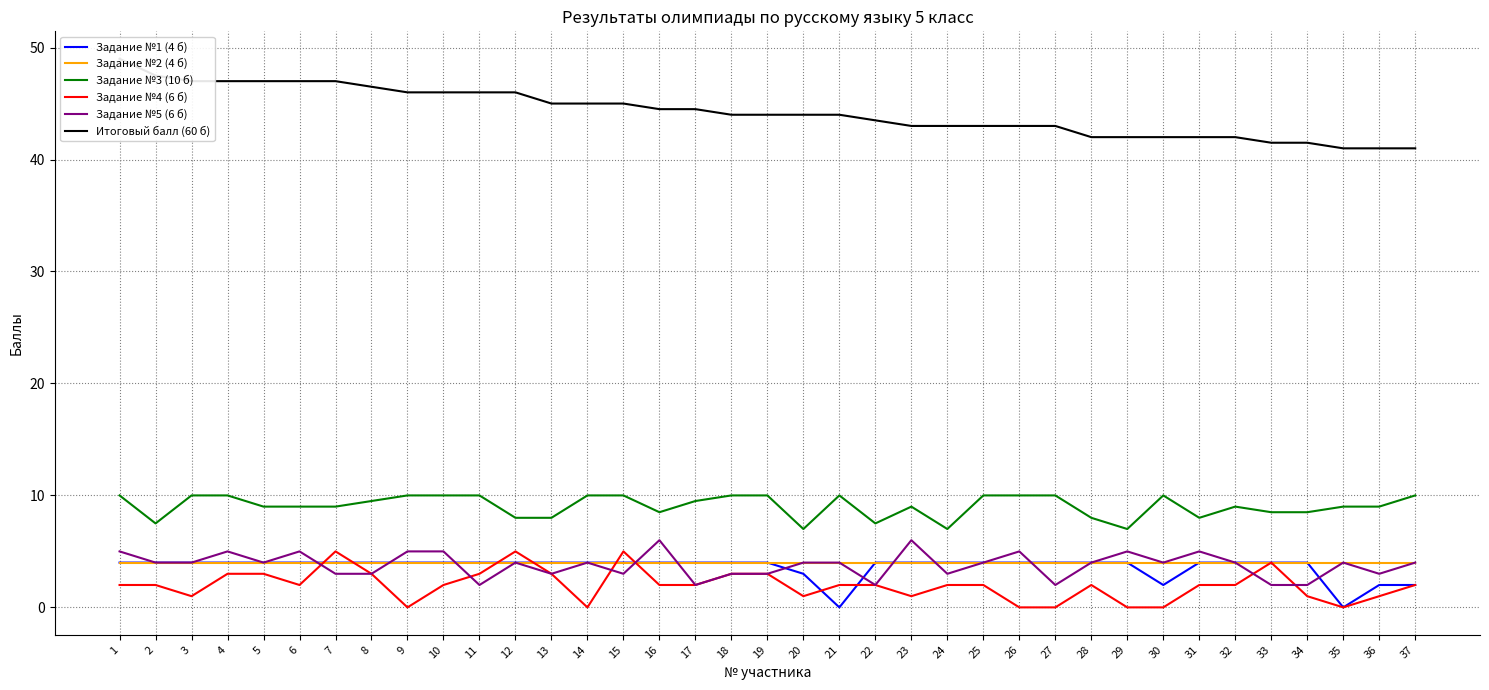

Reading left to right, extract all data points from this chart.

Задание №1 (4 б): 1=4.0	2=4.0	3=4.0	4=4.0	5=4.0	6=4.0	7=4.0	8=4.0	9=4.0	10=4.0	11=4.0	12=4.0	13=4.0	14=4.0	15=4.0	16=4.0	17=4.0	18=4.0	19=4.0	20=3.0	21=0.0	22=4.0	23=4.0	24=4.0	25=4.0	26=4.0	27=4.0	28=4.0	29=4.0	30=2.0	31=4.0	32=4.0	33=4.0	34=4.0	35=0.0	36=2.0	37=2.0
Задание №2 (4 б): 1=4.0	2=4.0	3=4.0	4=4.0	5=4.0	6=4.0	7=4.0	8=4.0	9=4.0	10=4.0	11=4.0	12=4.0	13=4.0	14=4.0	15=4.0	16=4.0	17=4.0	18=4.0	19=4.0	20=4.0	21=4.0	22=4.0	23=4.0	24=4.0	25=4.0	26=4.0	27=4.0	28=4.0	29=4.0	30=4.0	31=4.0	32=4.0	33=4.0	34=4.0	35=4.0	36=4.0	37=4.0
Задание №3 (10 б): 1=10.0	2=7.5	3=10.0	4=10.0	5=9.0	6=9.0	7=9.0	8=9.5	9=10.0	10=10.0	11=10.0	12=8.0	13=8.0	14=10.0	15=10.0	16=8.5	17=9.5	18=10.0	19=10.0	20=7.0	21=10.0	22=7.5	23=9.0	24=7.0	25=10.0	26=10.0	27=10.0	28=8.0	29=7.0	30=10.0	31=8.0	32=9.0	33=8.5	34=8.5	35=9.0	36=9.0	37=10.0
Задание №4 (6 б): 1=2.0	2=2.0	3=1.0	4=3.0	5=3.0	6=2.0	7=5.0	8=3.0	9=0.0	10=2.0	11=3.0	12=5.0	13=3.0	14=0.0	15=5.0	16=2.0	17=2.0	18=3.0	19=3.0	20=1.0	21=2.0	22=2.0	23=1.0	24=2.0	25=2.0	26=0.0	27=0.0	28=2.0	29=0.0	30=0.0	31=2.0	32=2.0	33=4.0	34=1.0	35=0.0	36=1.0	37=2.0
Задание №5 (6 б): 1=5.0	2=4.0	3=4.0	4=5.0	5=4.0	6=5.0	7=3.0	8=3.0	9=5.0	10=5.0	11=2.0	12=4.0	13=3.0	14=4.0	15=3.0	16=6.0	17=2.0	18=3.0	19=3.0	20=4.0	21=4.0	22=2.0	23=6.0	24=3.0	25=4.0	26=5.0	27=2.0	28=4.0	29=5.0	30=4.0	31=5.0	32=4.0	33=2.0	34=2.0	35=4.0	36=3.0	37=4.0
Итоговый балл (60 б): 1=49.0	2=47.5	3=47.0	4=47.0	5=47.0	6=47.0	7=47.0	8=46.5	9=46.0	10=46.0	11=46.0	12=46.0	13=45.0	14=45.0	15=45.0	16=44.5	17=44.5	18=44.0	19=44.0	20=44.0	21=44.0	22=43.5	23=43.0	24=43.0	25=43.0	26=43.0	27=43.0	28=42.0	29=42.0	30=42.0	31=42.0	32=42.0	33=41.5	34=41.5	35=41.0	36=41.0	37=41.0